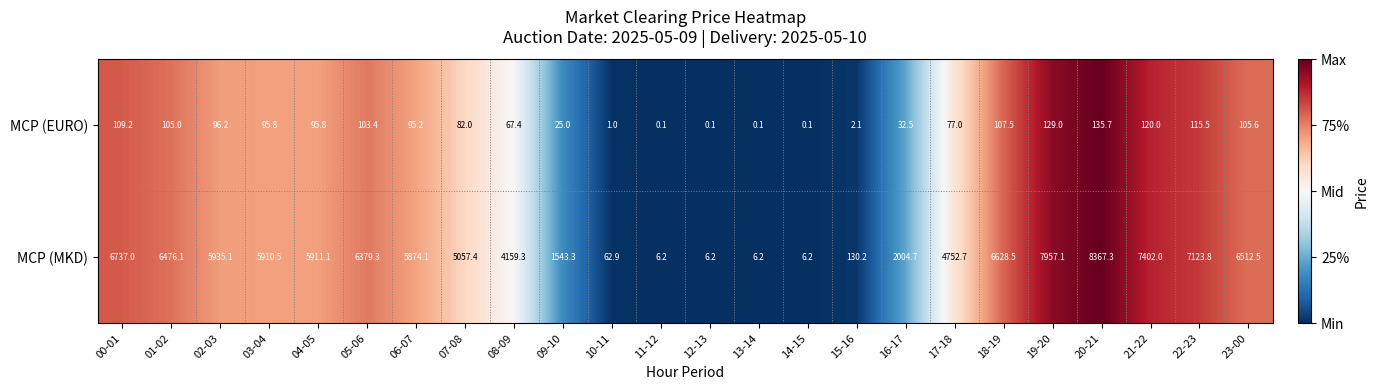

What is the greatest value displayed?

8367.3